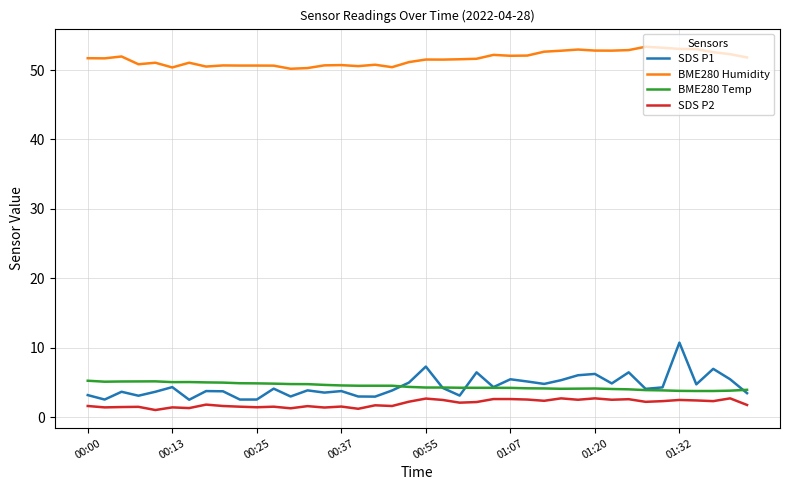

What is the lowest value of the SDS P1 series?

2.5